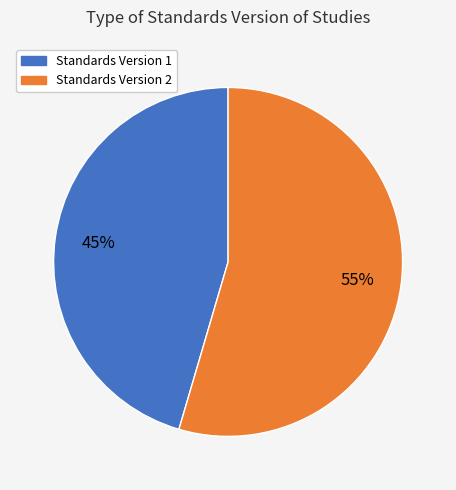

Which slice is the largest?

Standards Version 2